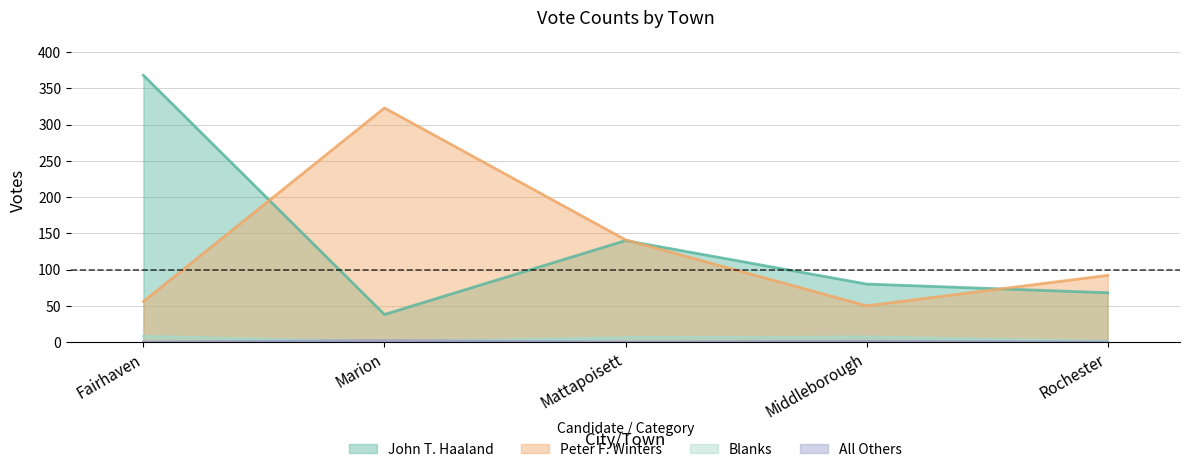

What is the sum of all Peter F. Winters values?

662